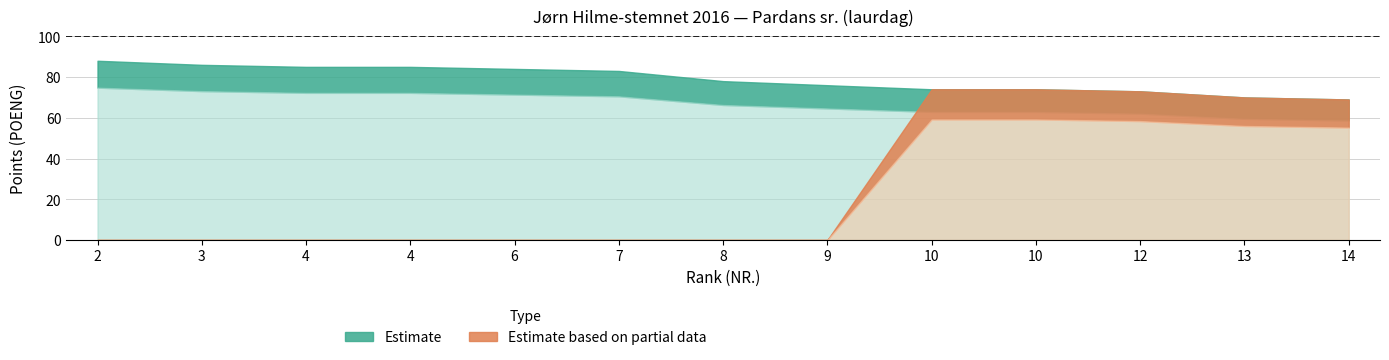

Reading right to left, extract all data points from this chart.

Estimate: 69	70	73	74	74	76	78	83	84	85	85	86	88
Estimate based on partial data: 69	70	73	74	74	0	0	0	0	0	0	0	0